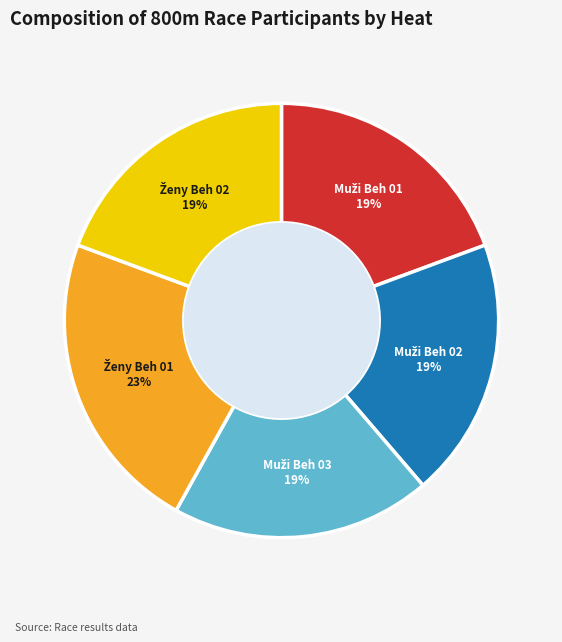

Is there a majority slice in this chart?

No